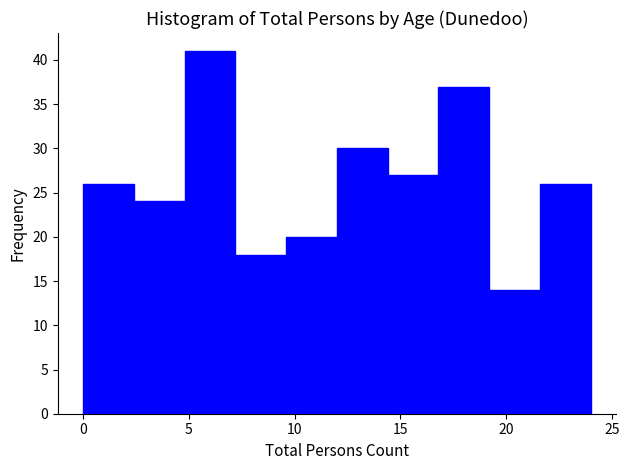

Reading left to right, transcribe this chart: for each bar, give the range it covers on the x-axis and its height. Neither the bar edges nor the heights are printed on the chart, so give them approximately, as read against the axes.

0.0 to 2.4: 26
2.4 to 4.8: 24
4.8 to 7.2: 41
7.2 to 9.6: 18
9.6 to 12.0: 20
12.0 to 14.4: 30
14.4 to 16.8: 27
16.8 to 19.2: 37
19.2 to 21.6: 14
21.6 to 24.0: 26